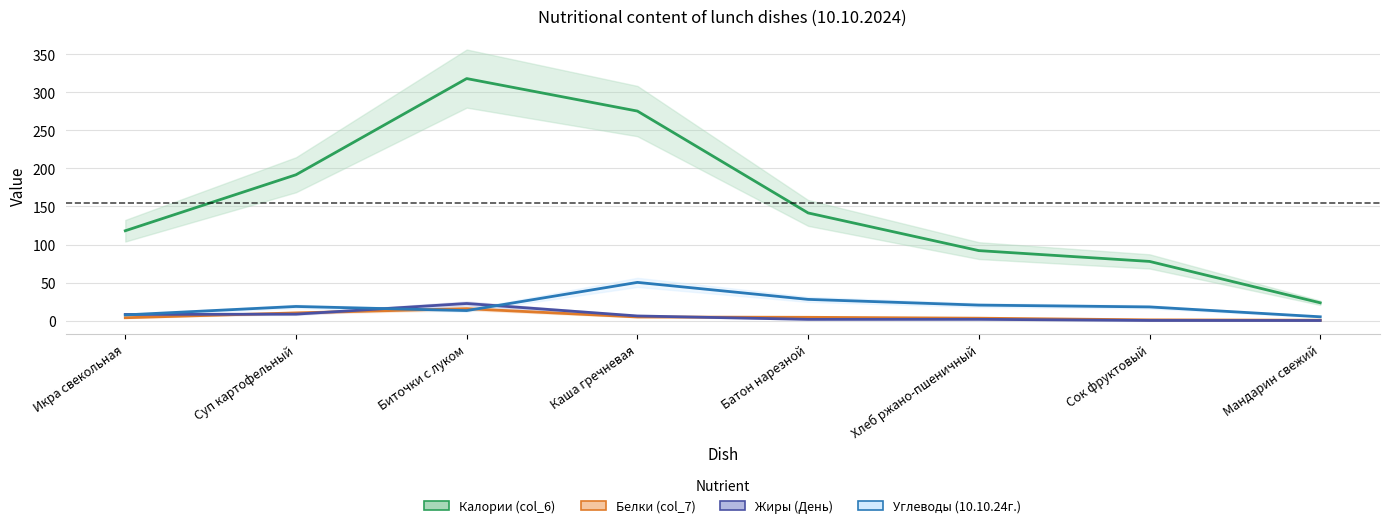

Reading left to right, extract all data points from this chart.

Калории (col_6): 118.1	191.7	318.1	275.4	141.5	92.0	77.8	23.4
Белки (col_7): 3.8	10.2	15.7	4.8	4.3	3.2	1.0	0.5
Жиры (День): 8.1	8.5	22.5	6.1	1.6	1.7	0.2	0.1
Углеводы (10.10.24г.): 7.5	18.6	13.2	50.2	27.9	20.4	18.0	5.0